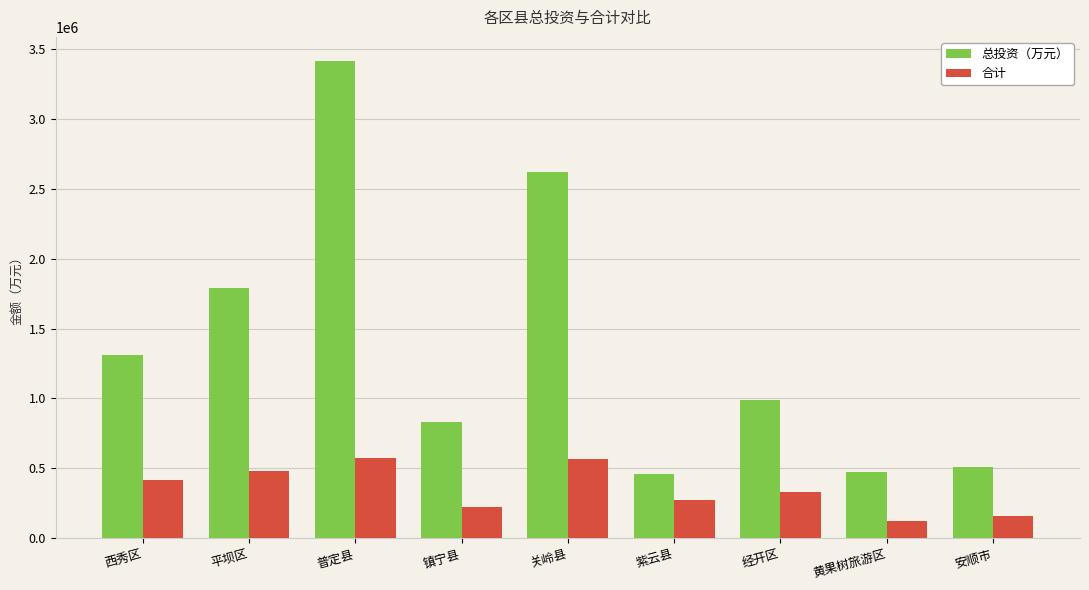

Is the value of 合计 at 西秀区 greater than the value of 总投资（万元） at 关岭县?

No